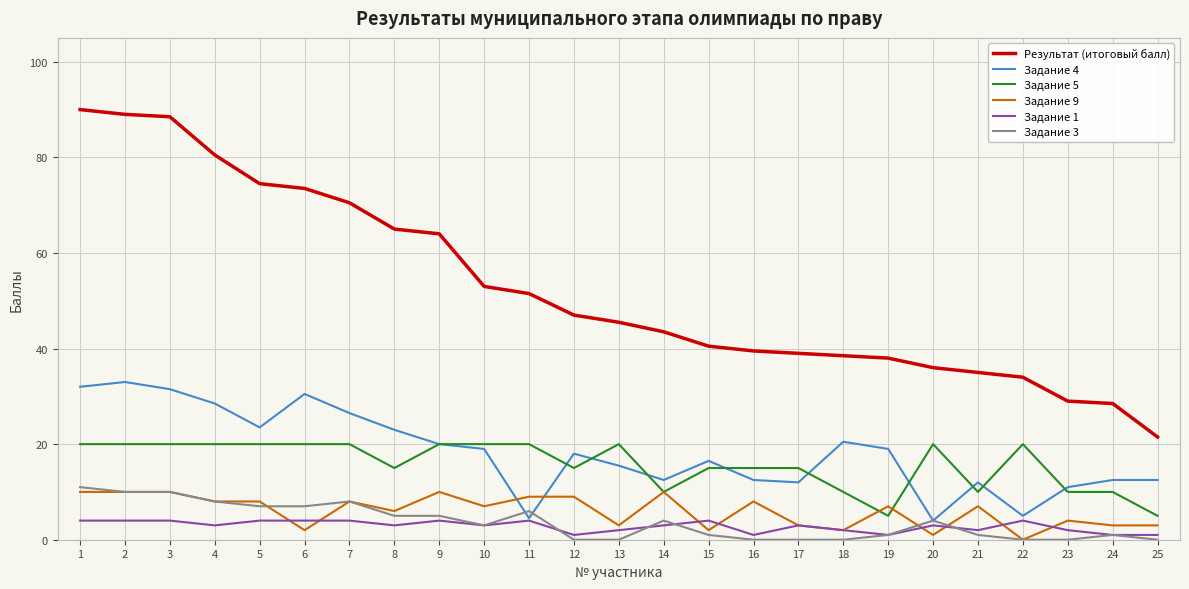

Is it true that Задание 5 equals 10.0 at 23?

True